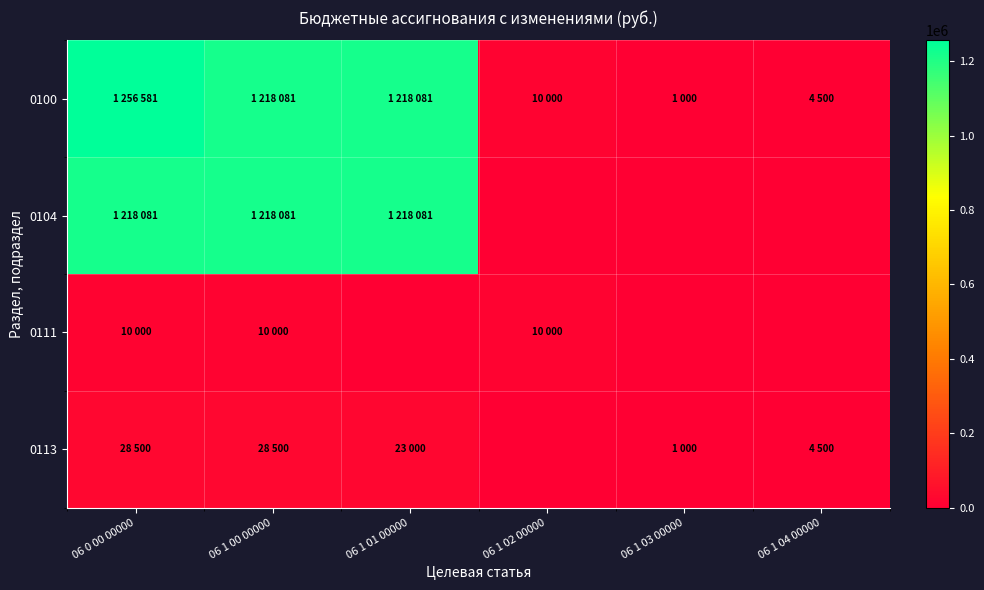

Reading left to right, list all the values displayed in this chart.

0100: 06 0 00 00000=1256581	06 1 00 00000=1218081	06 1 01 00000=1218081	06 1 02 00000=10000	06 1 03 00000=1000	06 1 04 00000=4500
0104: 06 0 00 00000=1218081	06 1 00 00000=1218081	06 1 01 00000=1218081	06 1 02 00000=0	06 1 03 00000=0	06 1 04 00000=0
0111: 06 0 00 00000=10000	06 1 00 00000=10000	06 1 01 00000=0	06 1 02 00000=10000	06 1 03 00000=0	06 1 04 00000=0
0113: 06 0 00 00000=28500	06 1 00 00000=28500	06 1 01 00000=23000	06 1 02 00000=0	06 1 03 00000=1000	06 1 04 00000=4500